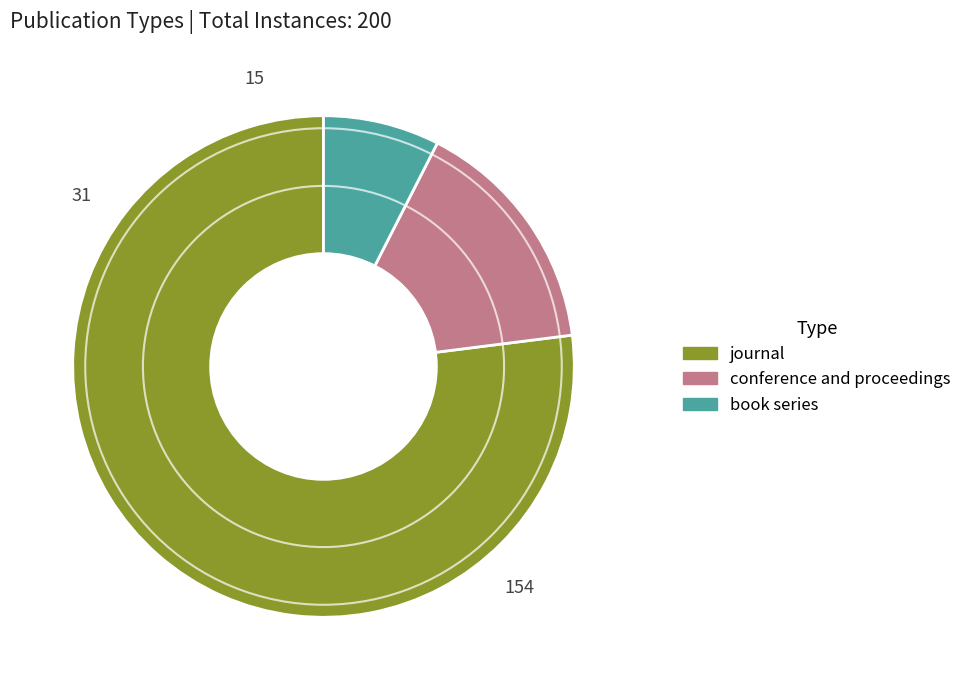

The book series slice represents 15% of the pie. True or false?

False